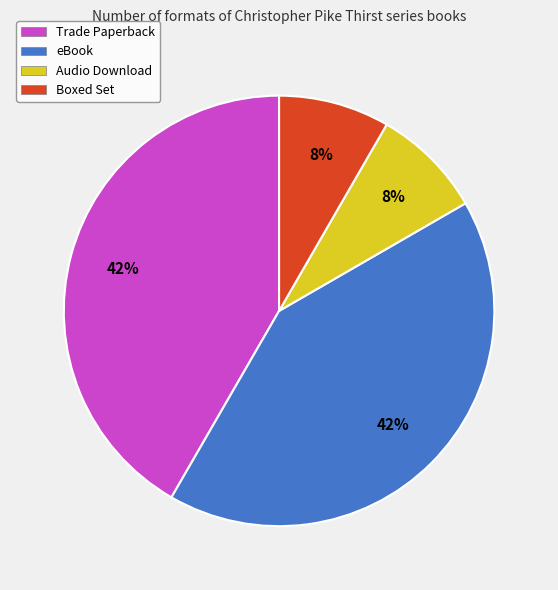

Count the number of slices in the pie.

4